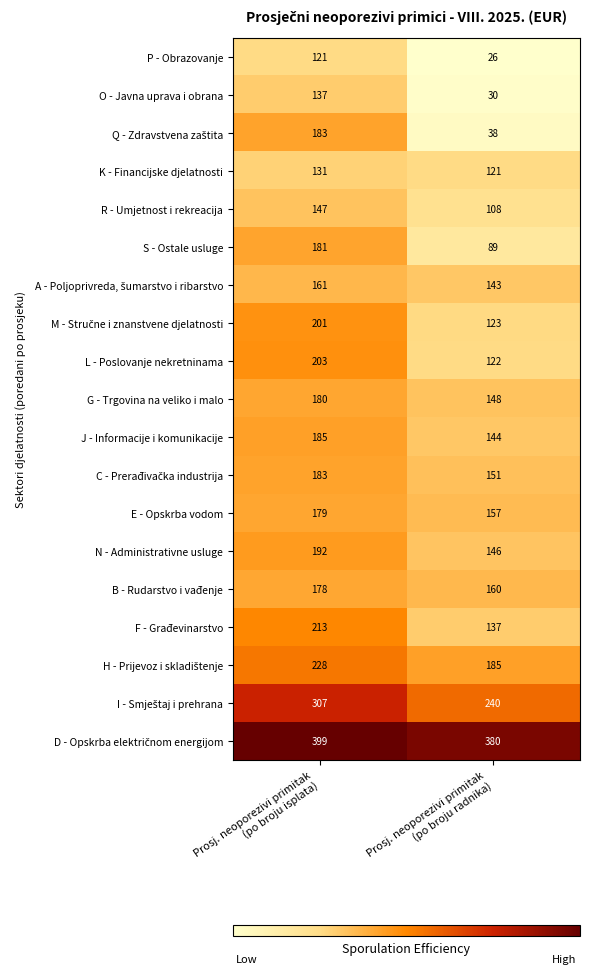

What is the sum of all L - Poslovanje nekretninama values?

325